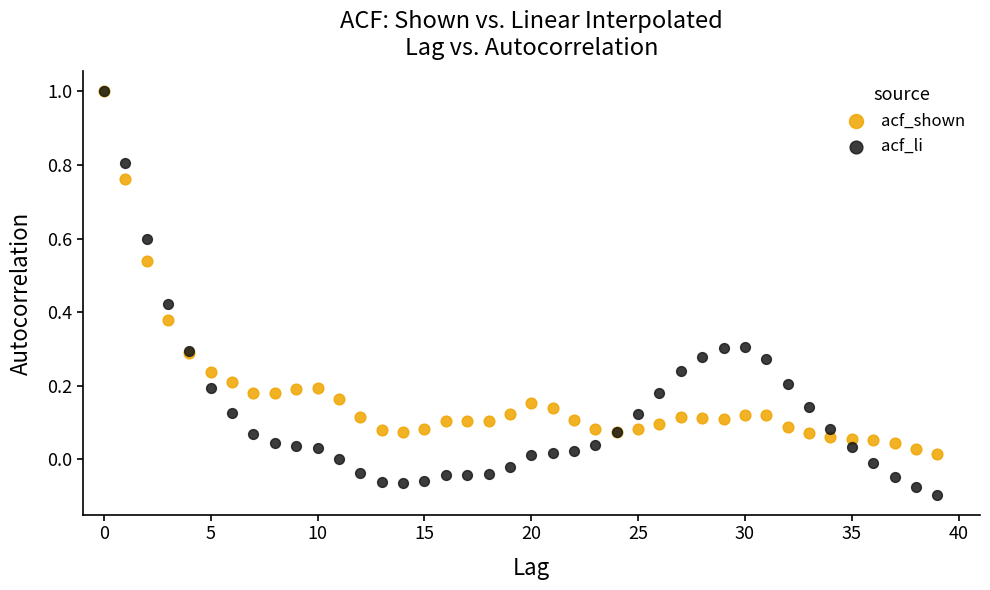

What are all the series names shown in the legend?

acf_shown, acf_li